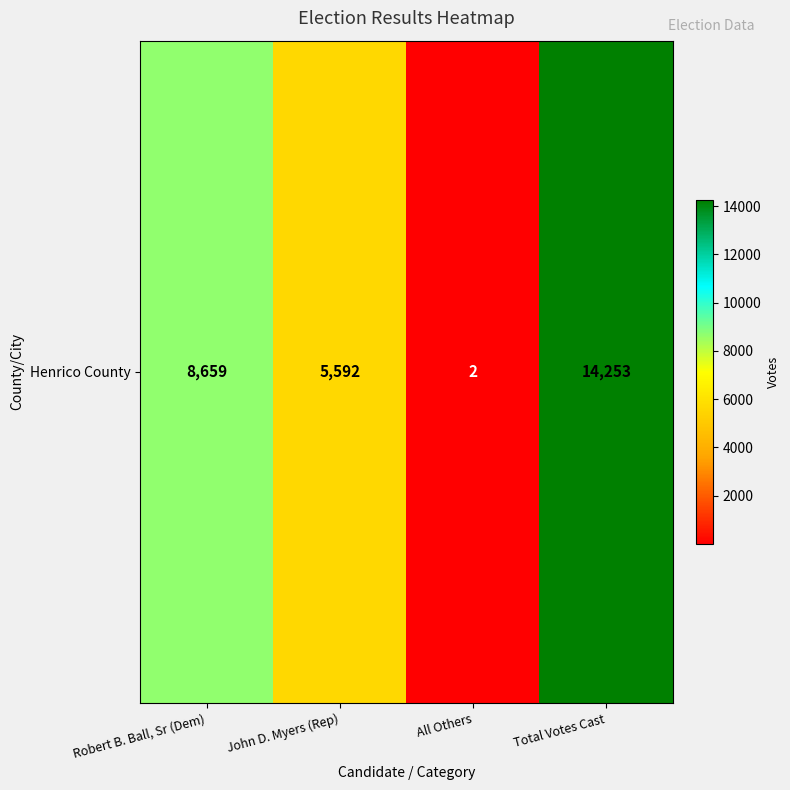

Rank the categories by value from lowest to highest.

All Others, John D. Myers (Rep), Robert B. Ball, Sr (Dem), Total Votes Cast